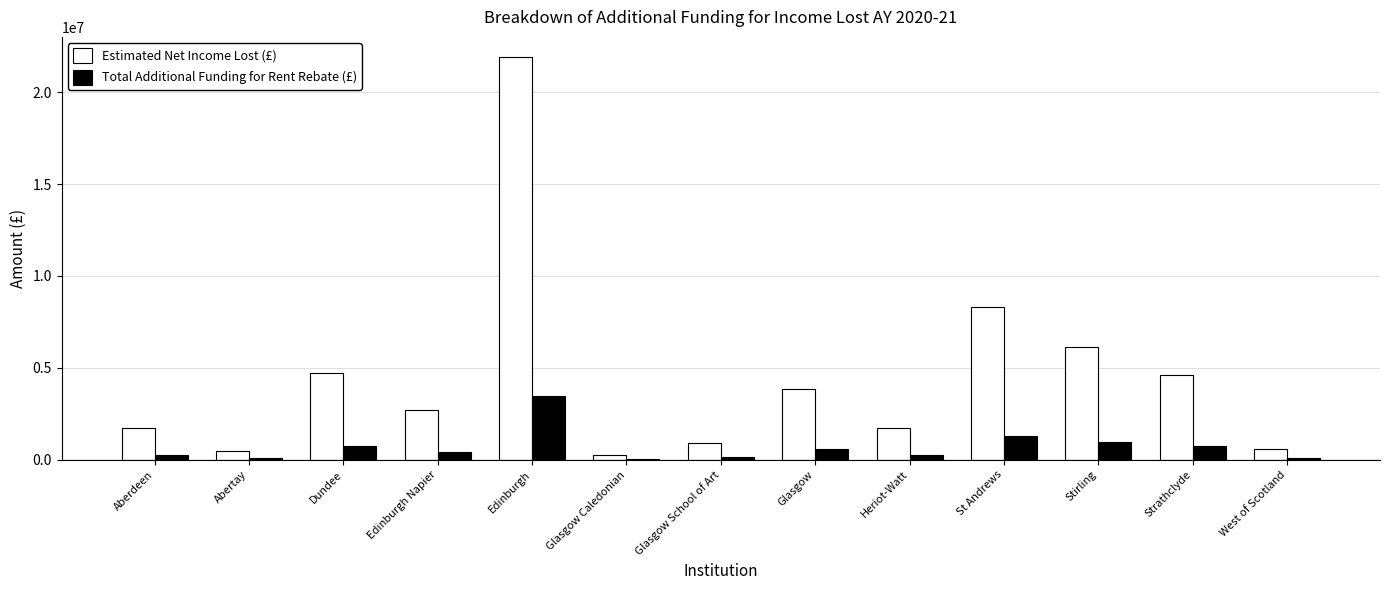

At which category does the chart reach its peak across all series?

Edinburgh